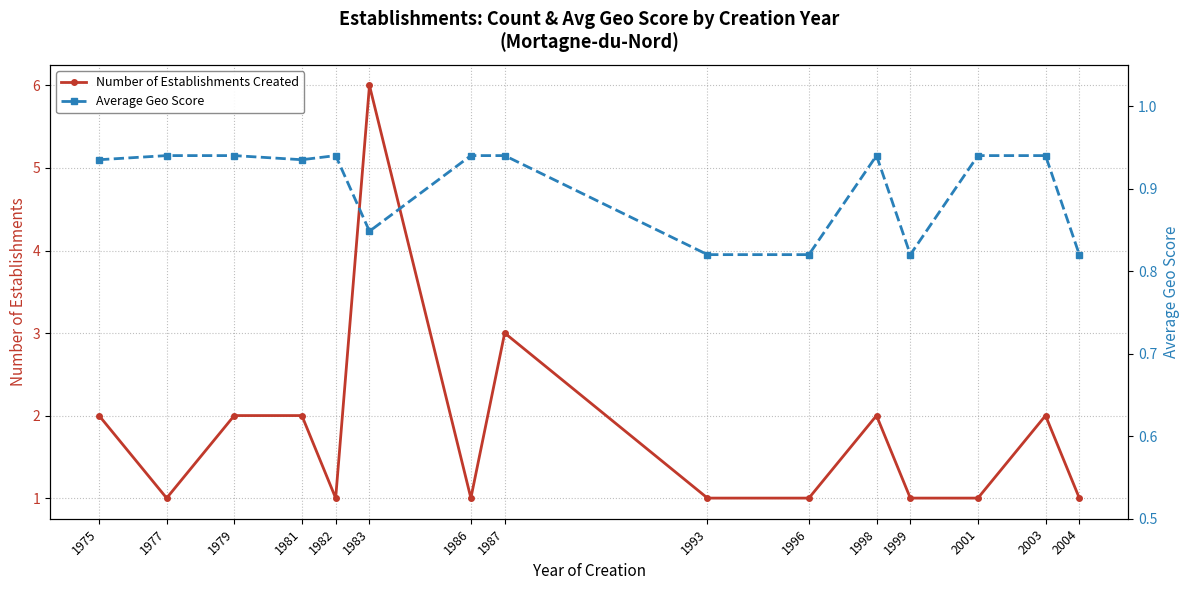

What is the value of the Average Geo Score point at the 11th from the left?

0.9